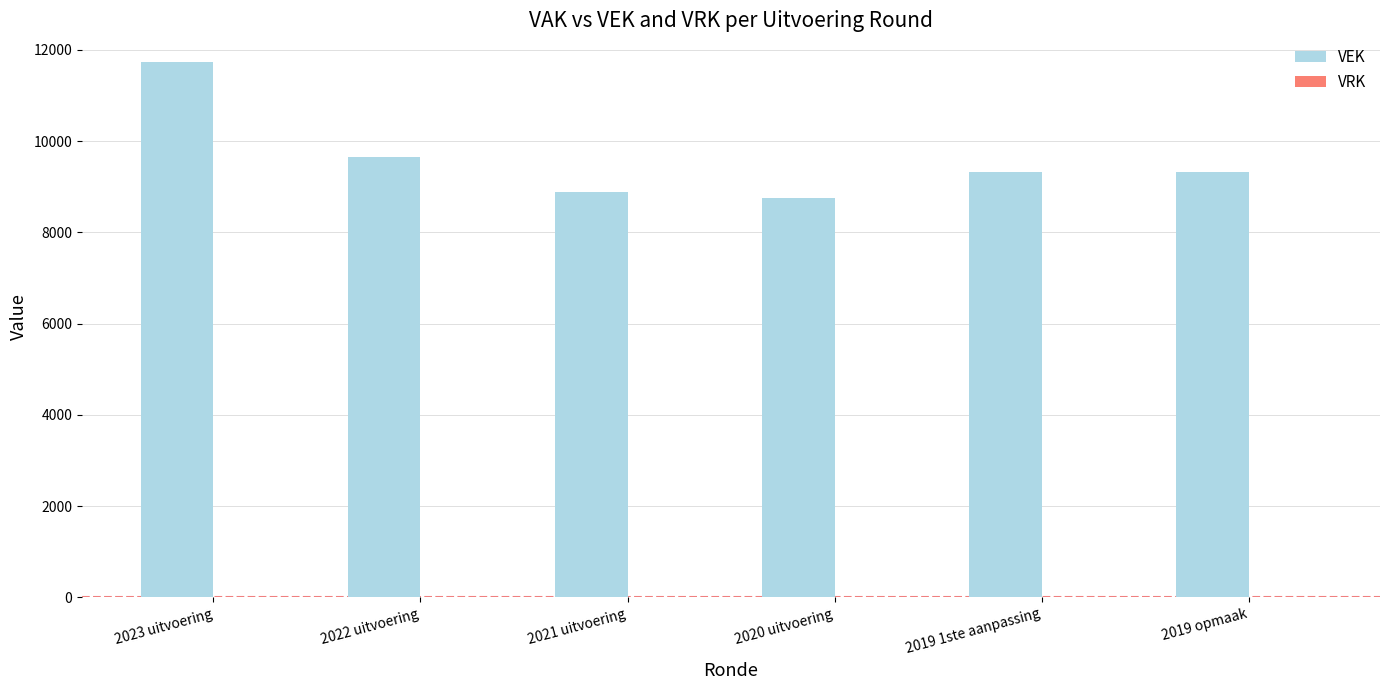

At which label is the value closest to 10239?

2022 uitvoering